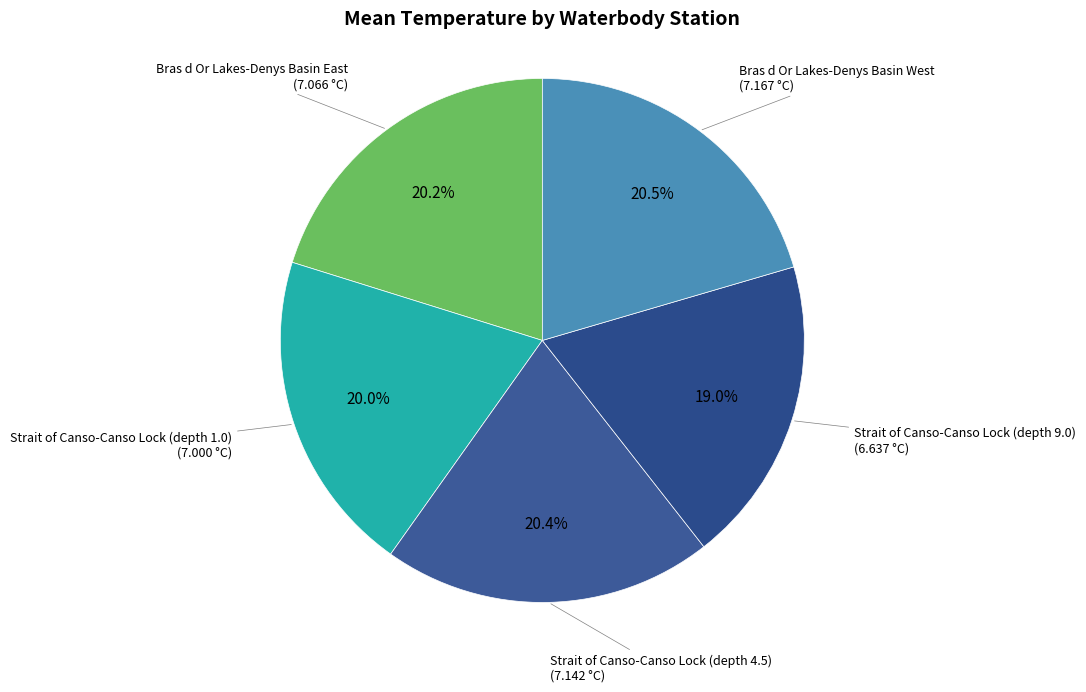

Combined, what portion of the pie is Bras d Or Lakes-Denys Basin East and Strait of Canso-Canso Lock (depth 1.0)?

40.2%